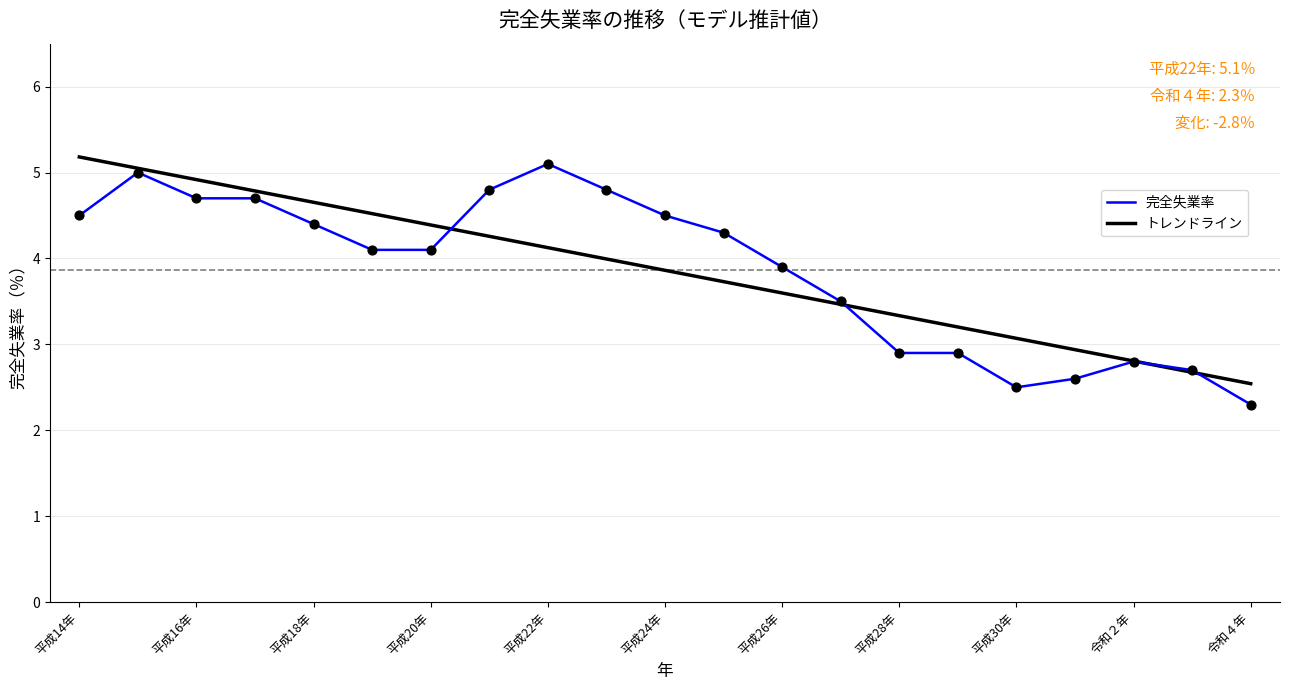

What is the change in value from 平成22年 to 平成23年?

-0.3